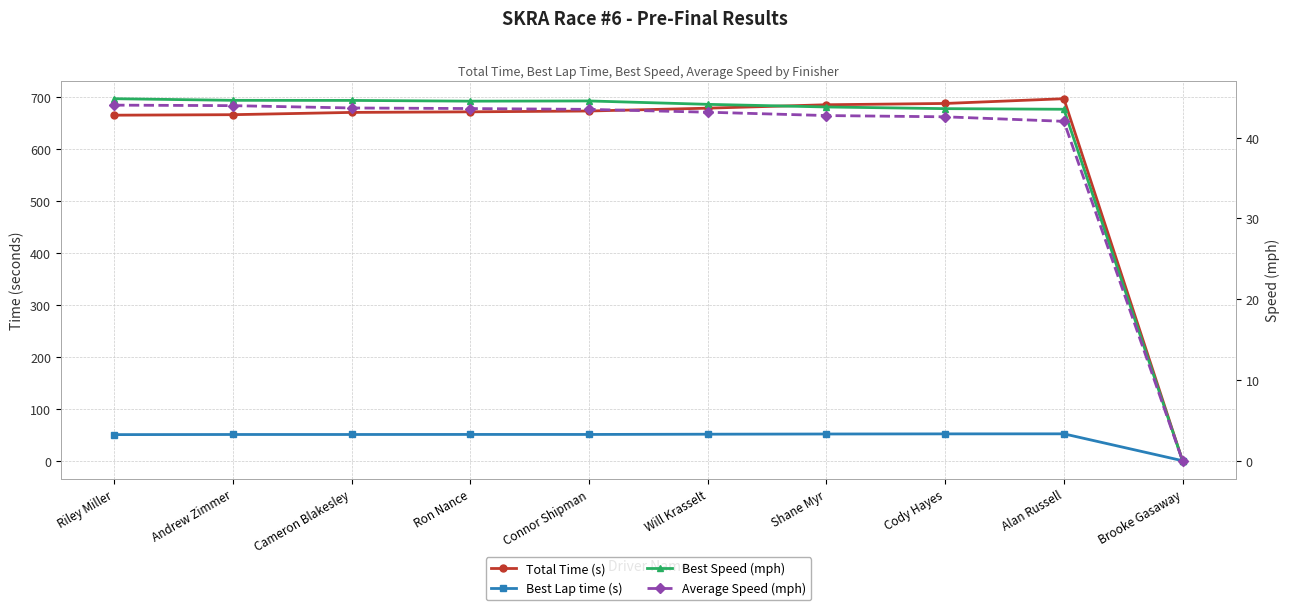

How many values in Best Speed (mph) are above zero?

9